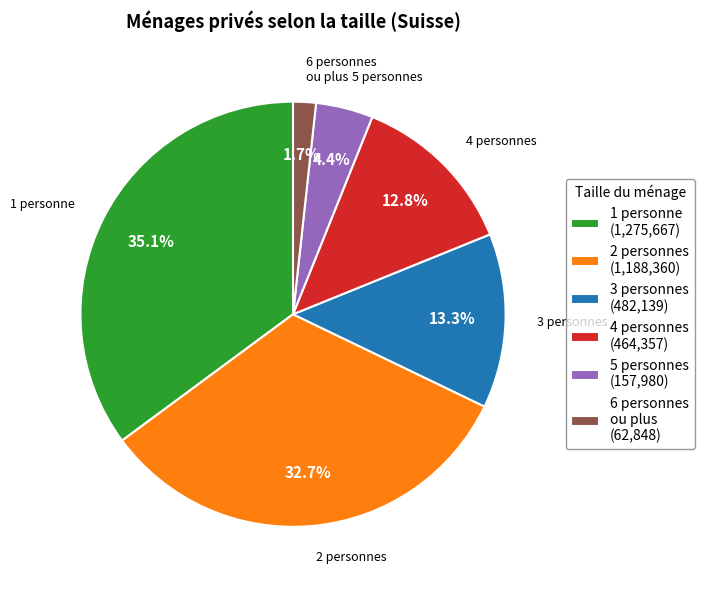

To the nearest percent, what is the average slice percentage?

17%